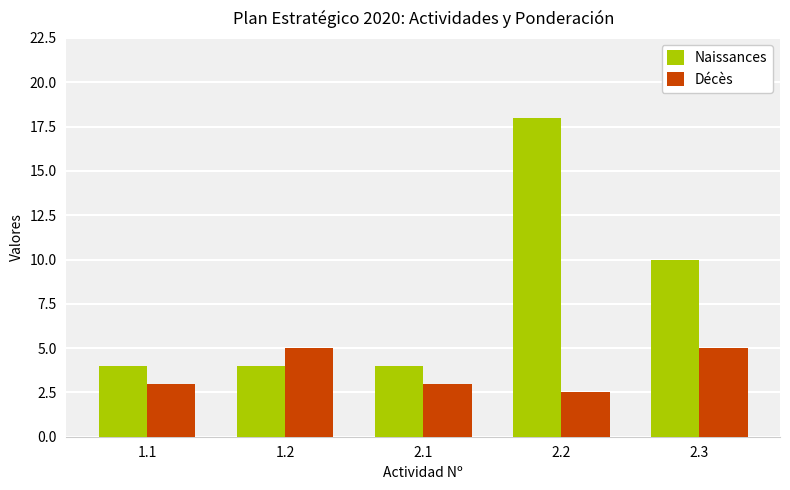

True or false: Naissances has a value of 4.0 at 1.2.

True